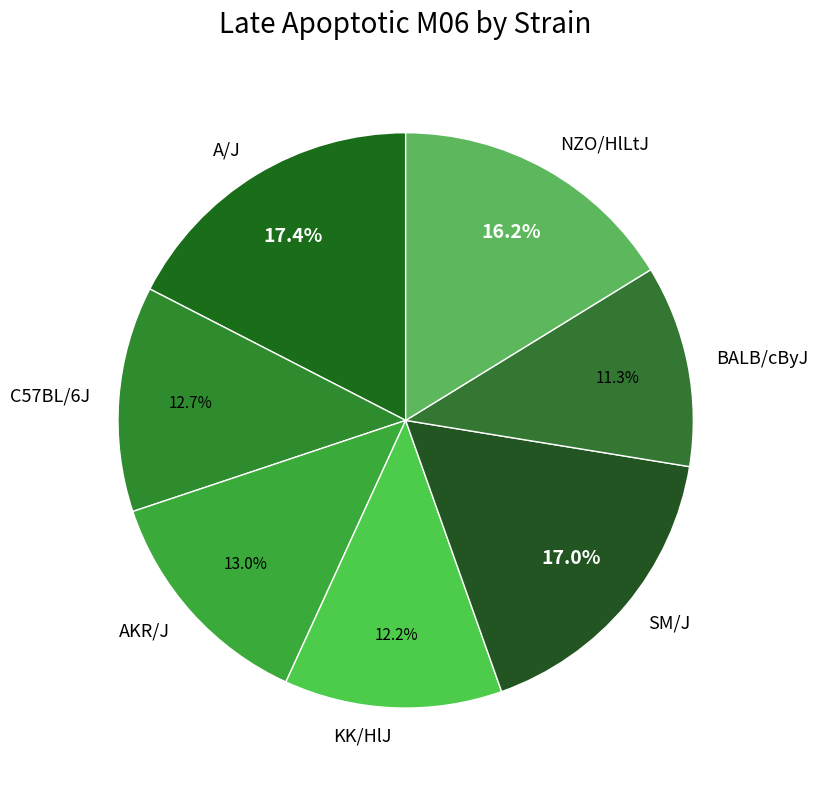

How many slices are in this pie chart?

7